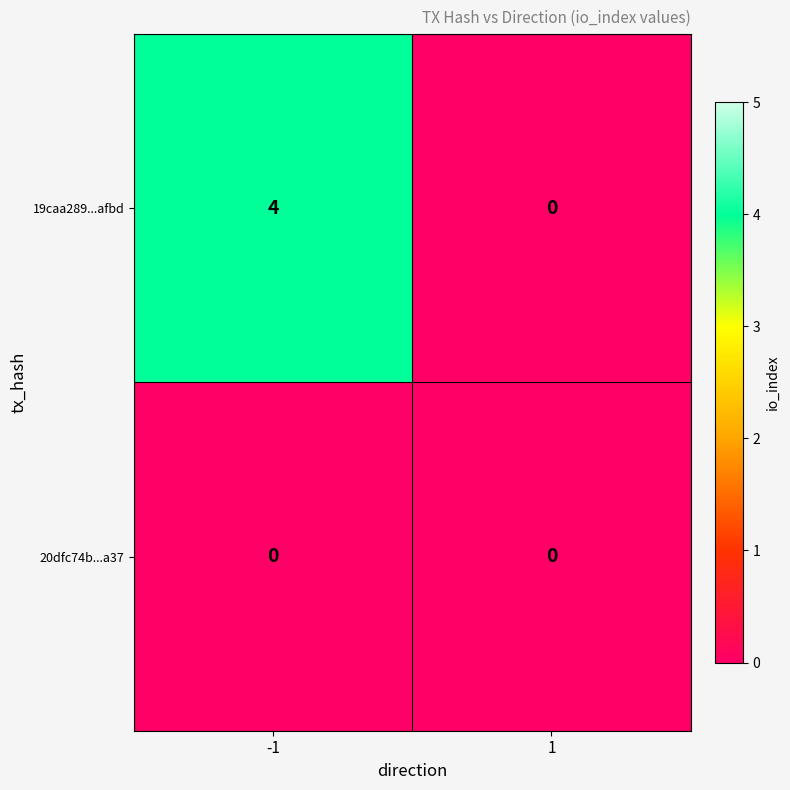

Which label corresponds to the largest value in the chart?

-1